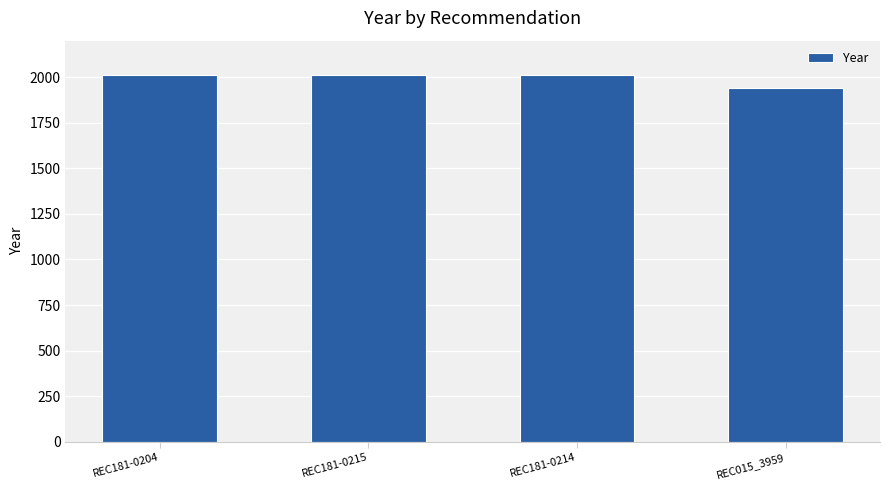

What is the maximum value shown in the chart?

2010